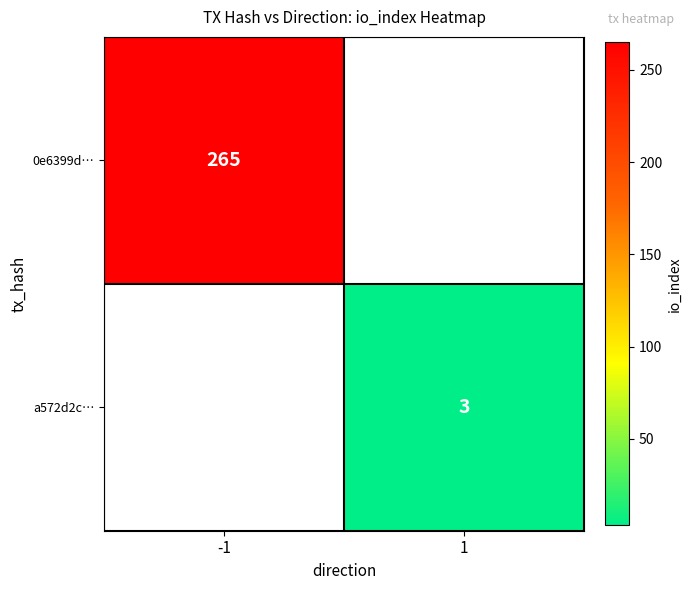

True or false: 0e6399d… has a value of 265 at -1.

True